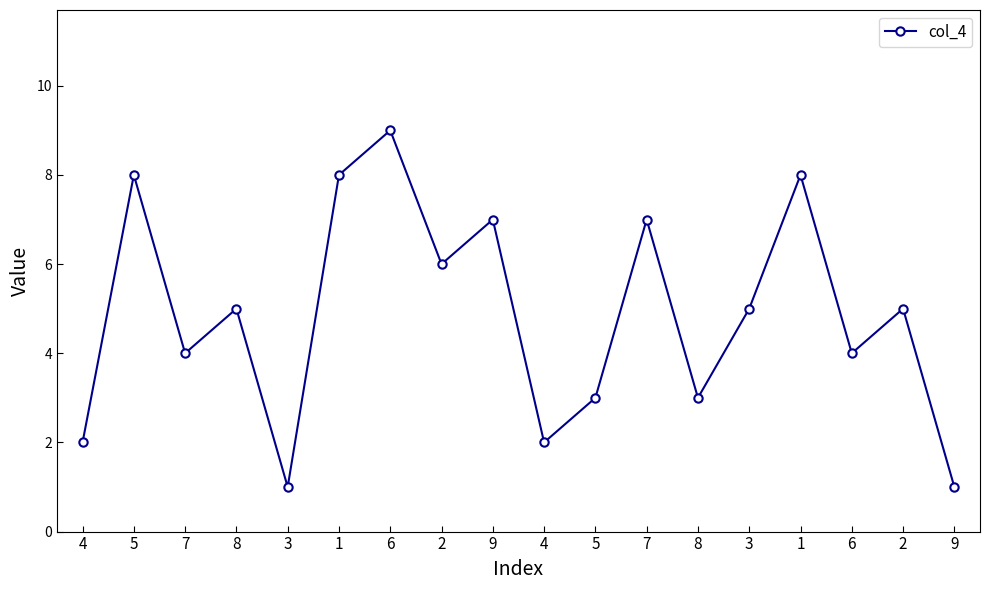

What is the label of the 3rd point from the left?

7